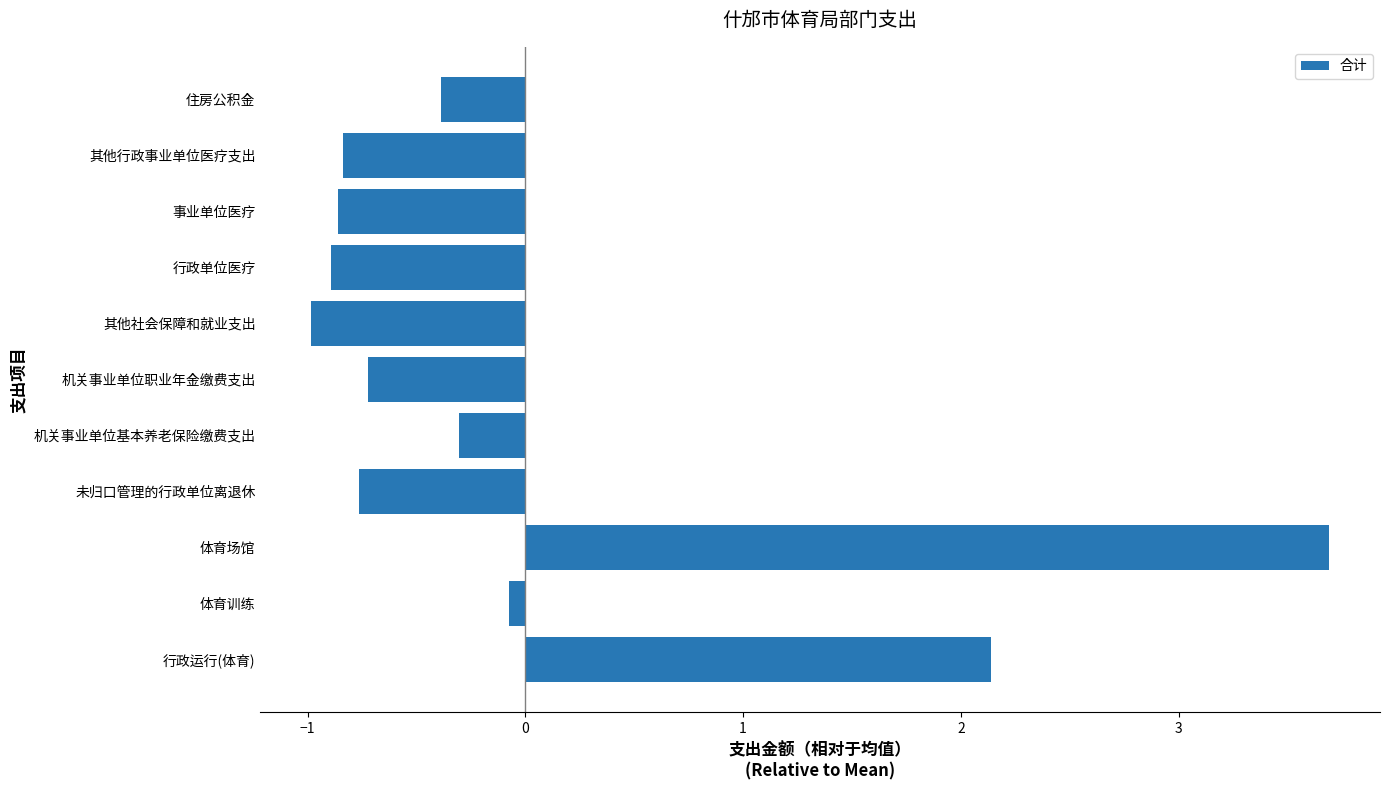

Which category has the lowest value across all series?

其他社会保障和就业支出